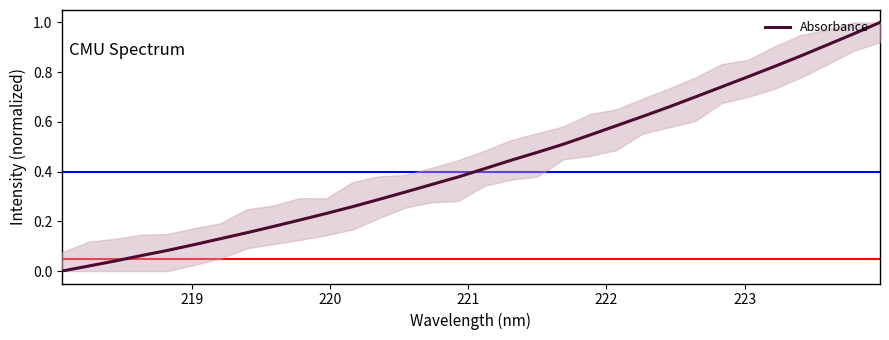

Does the chart have visible grid lines?

No